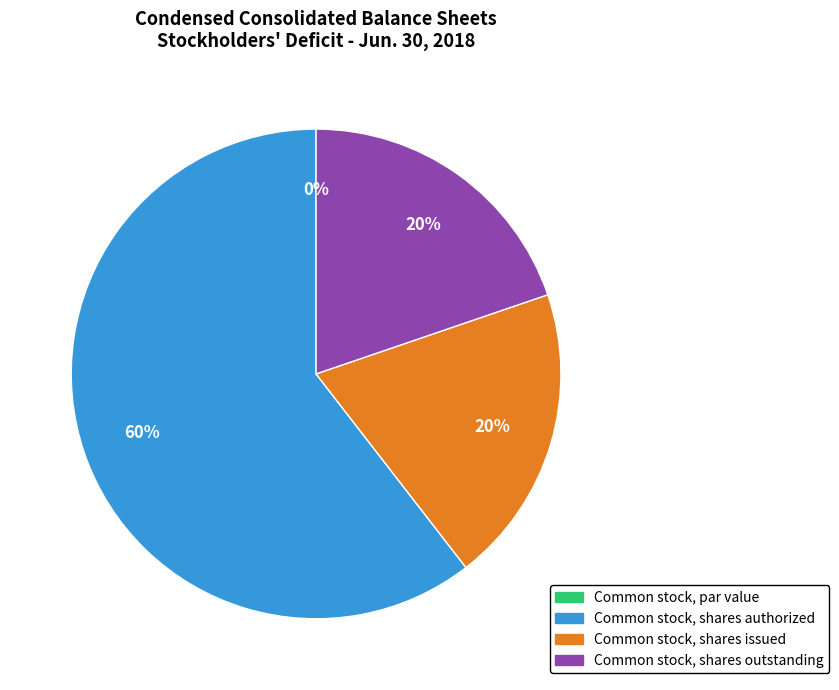

What is the change in value from Common stock, par value to Common stock, shares issued?

+163329385.0